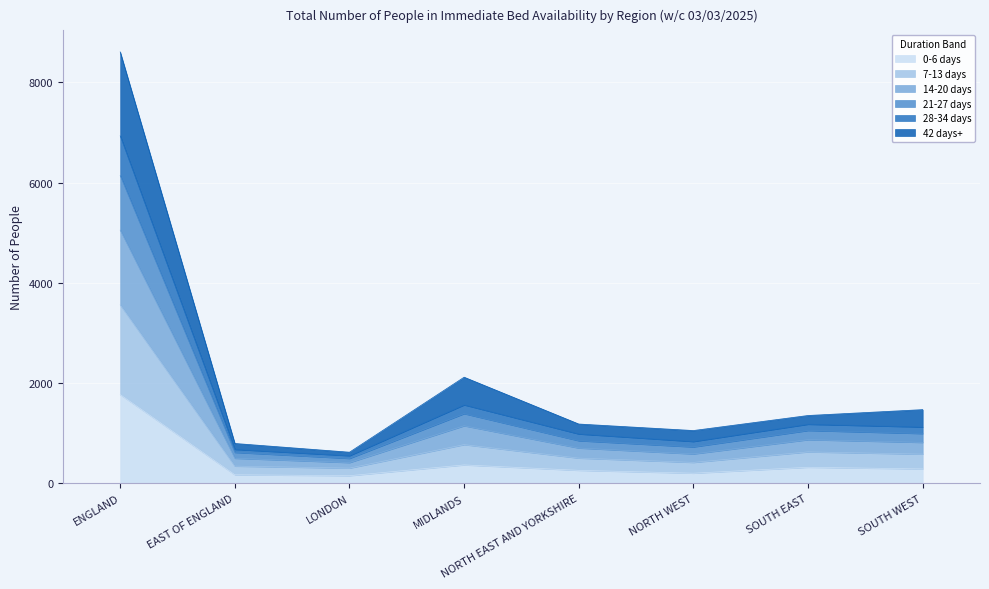

True or false: 21-27 days and 42 days+ intersect in this chart.

False